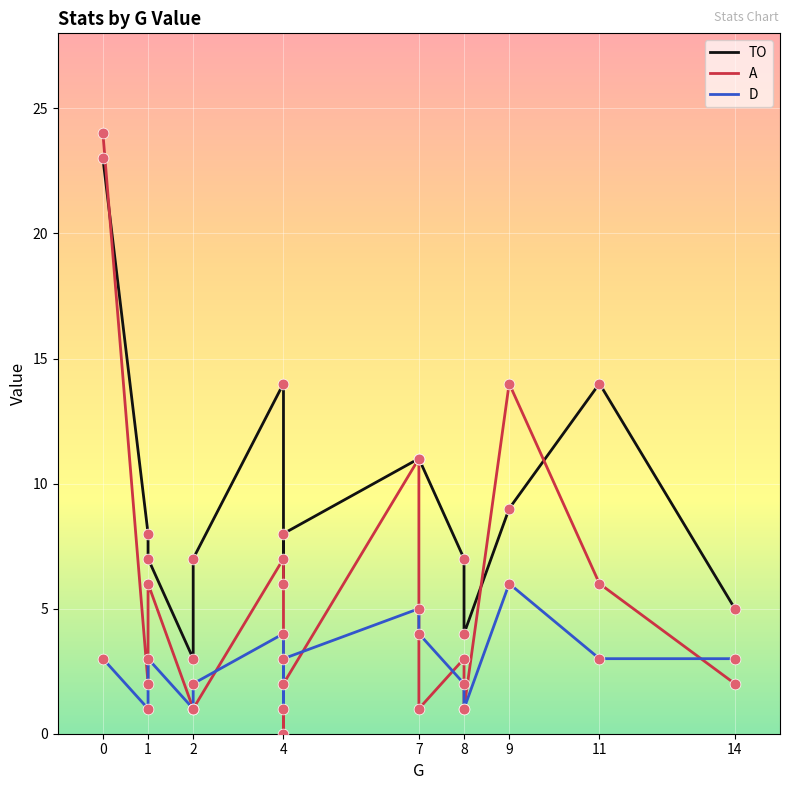

What are all the series names shown in the legend?

TO, A, D